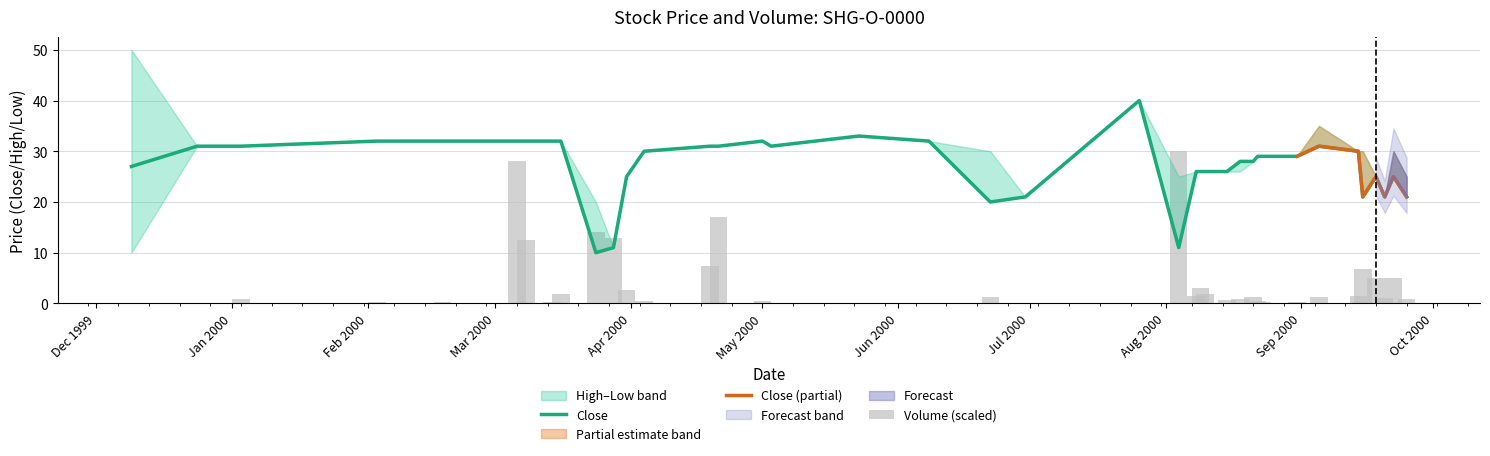

What is the label of the 1st bar from the right?

2000-09-25